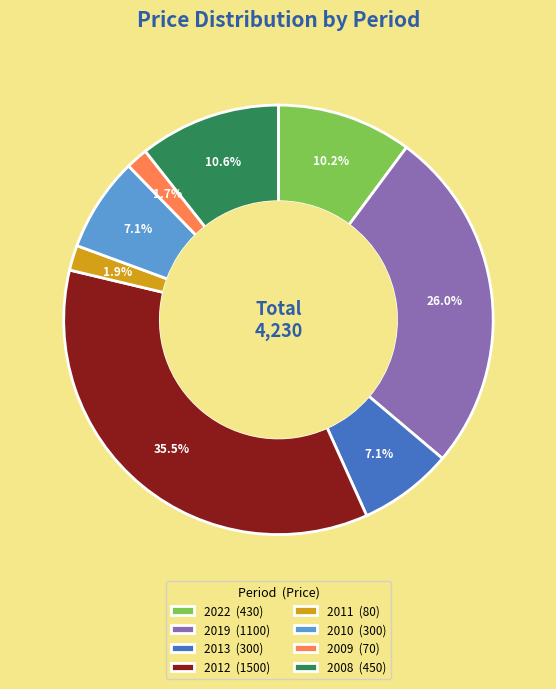

Combined, do 2012 and 2022 account for over 50%?

No